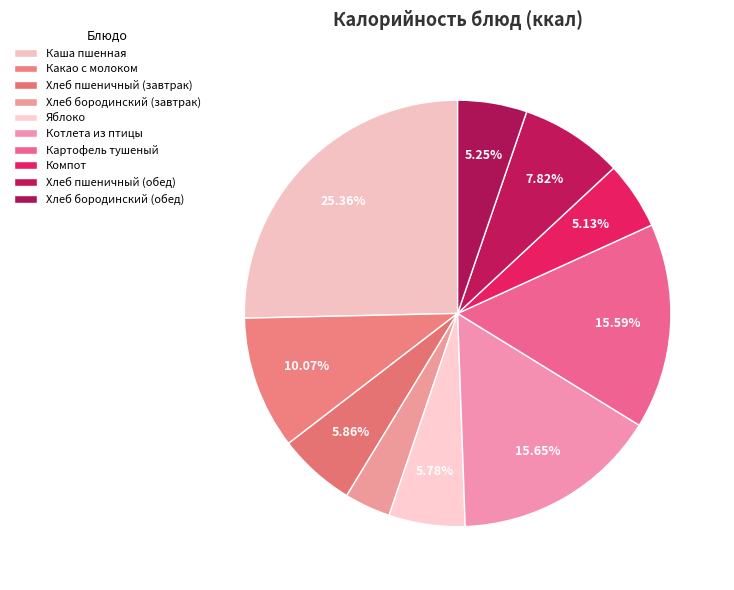

True or false: Хлеб пшеничный (завтрак) accounts for 6% of the total.

True